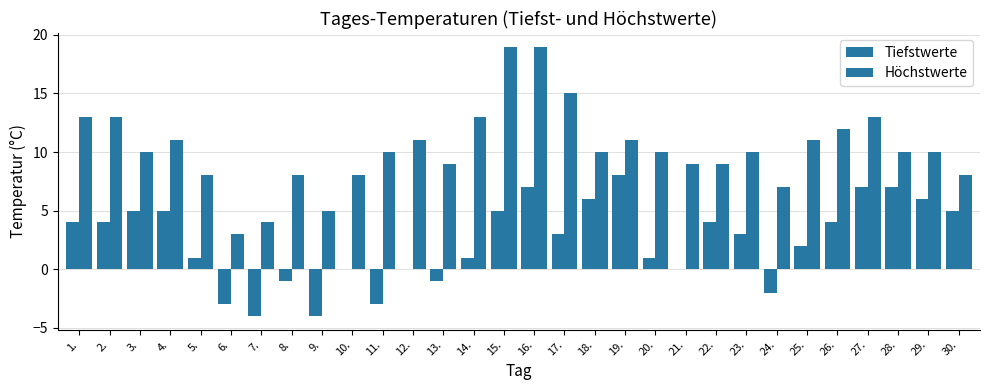

What is the sum of the Höchstwerte values at 15. and 26.?

31